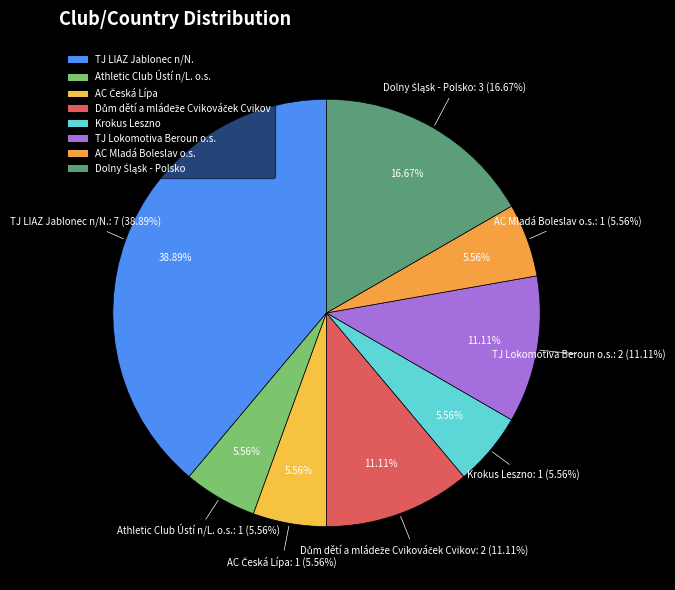

To the nearest percent, what is the average slice percentage?

12%